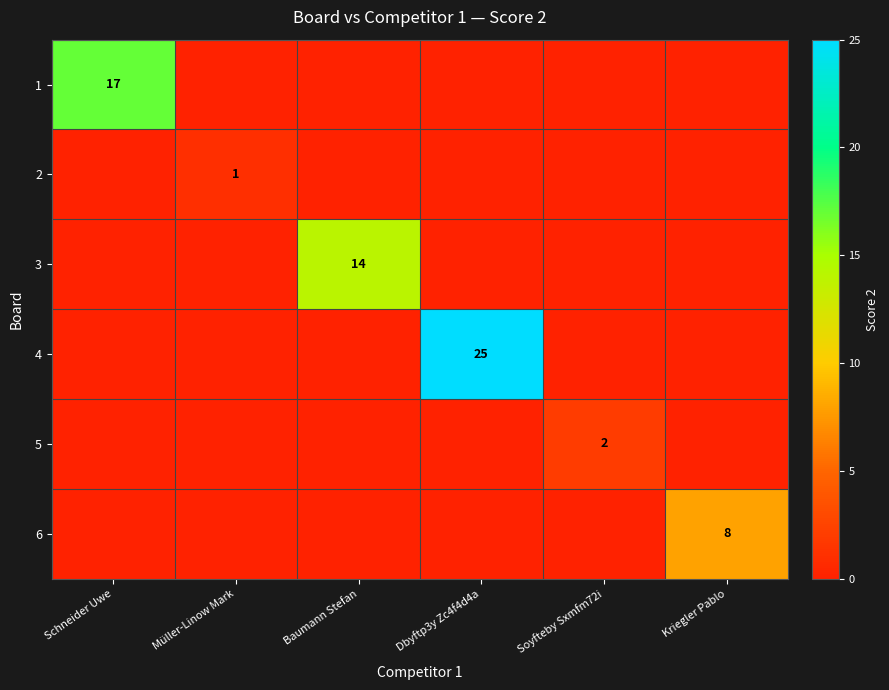

True or false: 4 has a value of 8 at Kriegler Pablo.

False